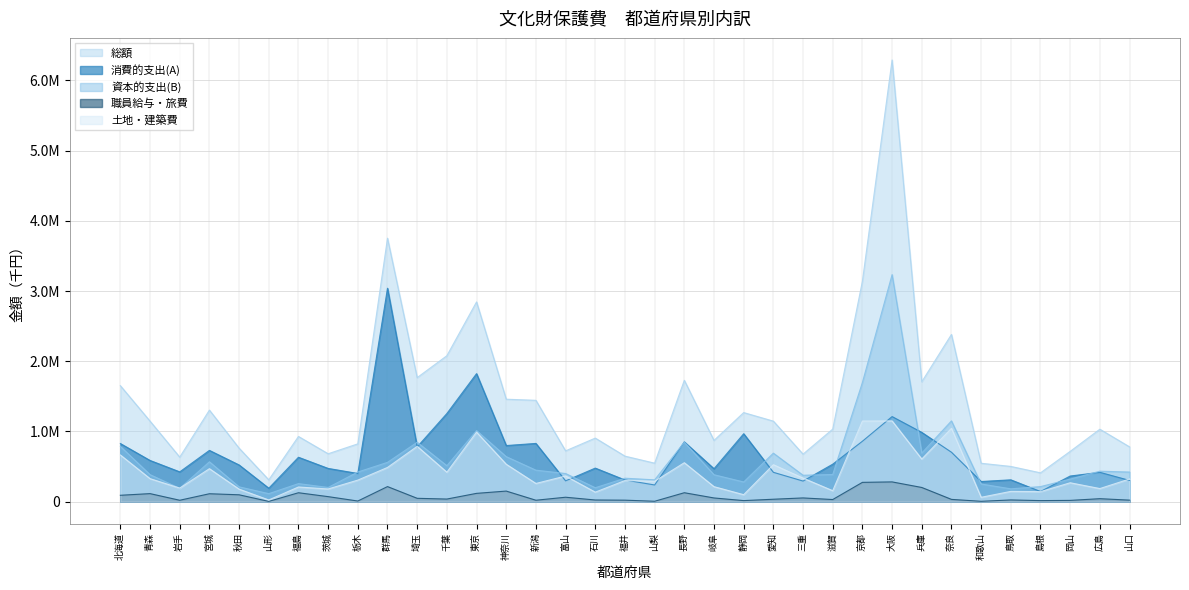

True or false: 総額 and 資本的支出(B) intersect in this chart.

False